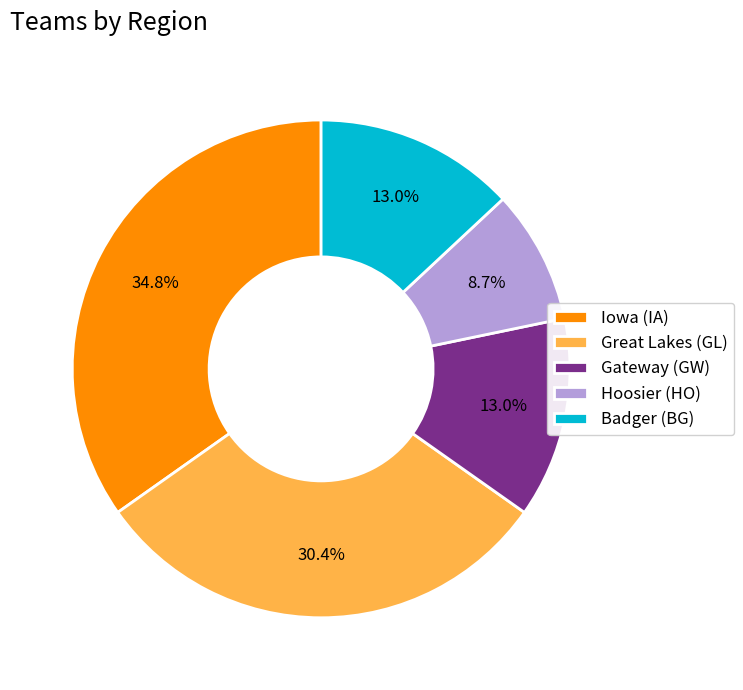

Is there a majority slice in this chart?

No